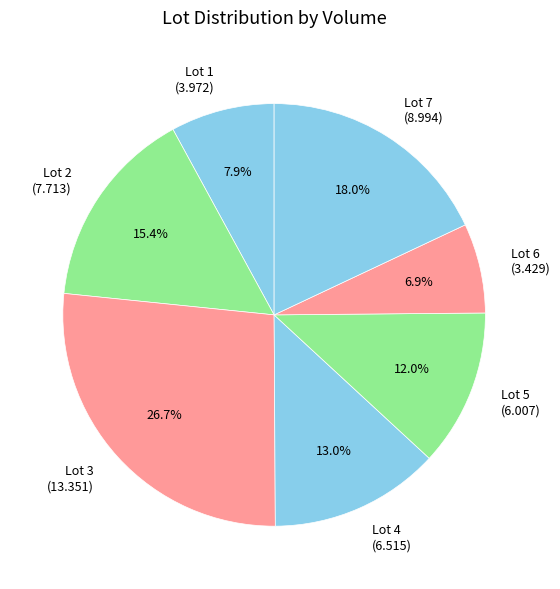

Which category has the biggest portion of the pie?

Lot 3 (13.351)